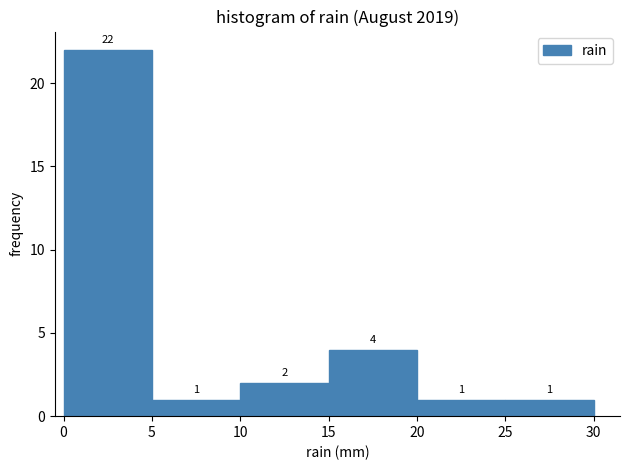

What is the height of the bar covering 10 to 15 on the x-axis?

2